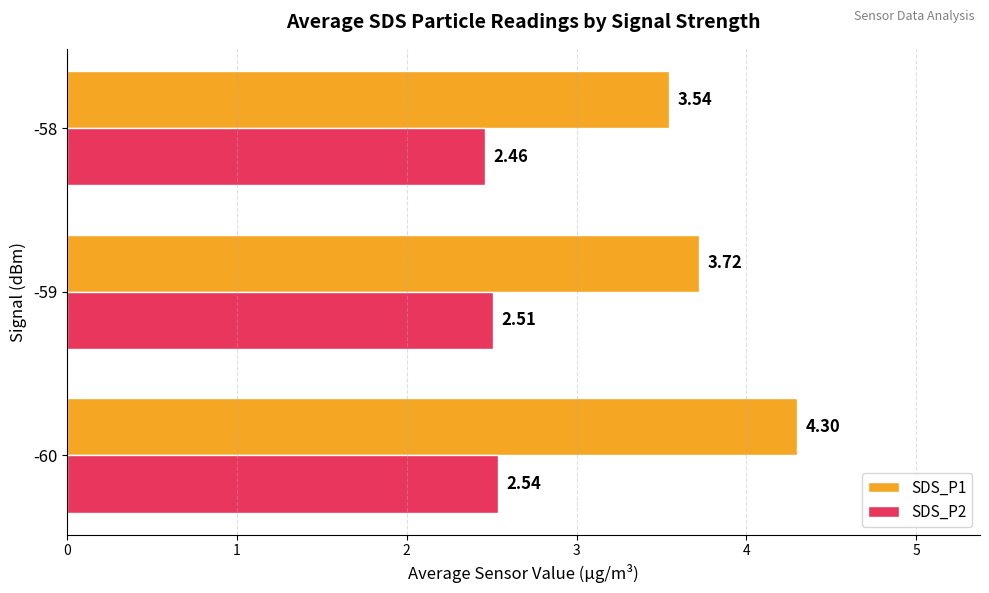

At which category is the sum across all series the highest?

-60